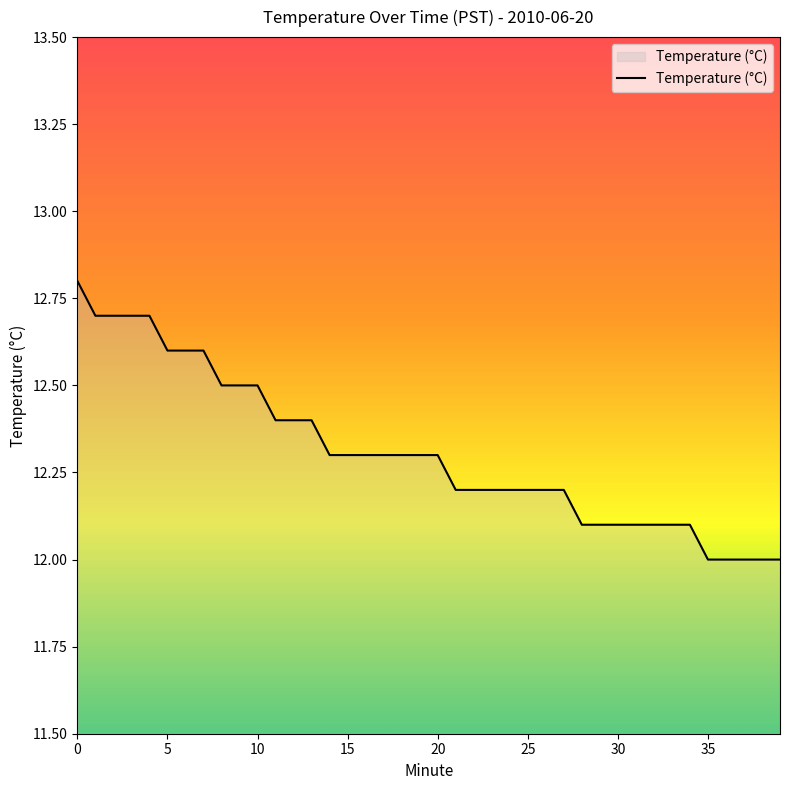

What is the difference between the maximum and minimum values?

0.8